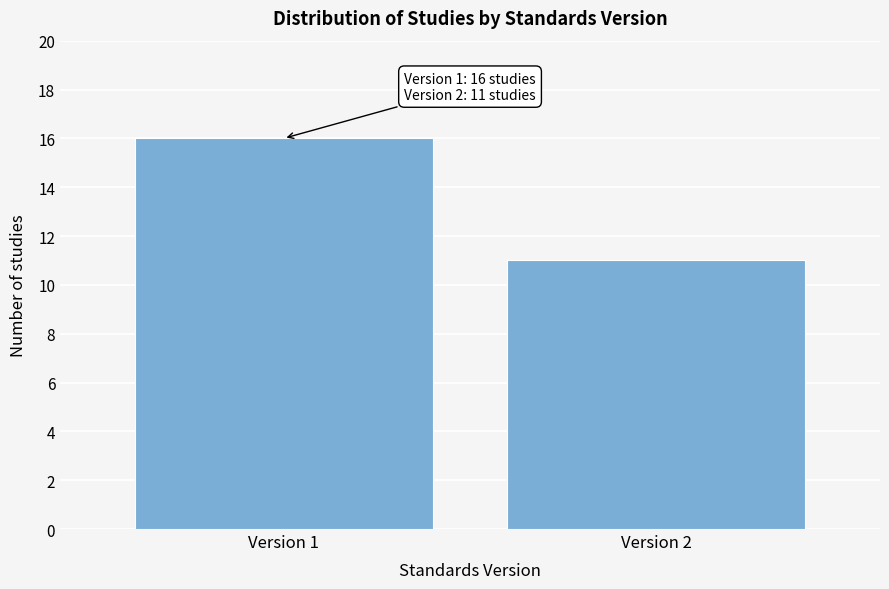

Reading left to right, what are all the values shown in this chart?

16	11